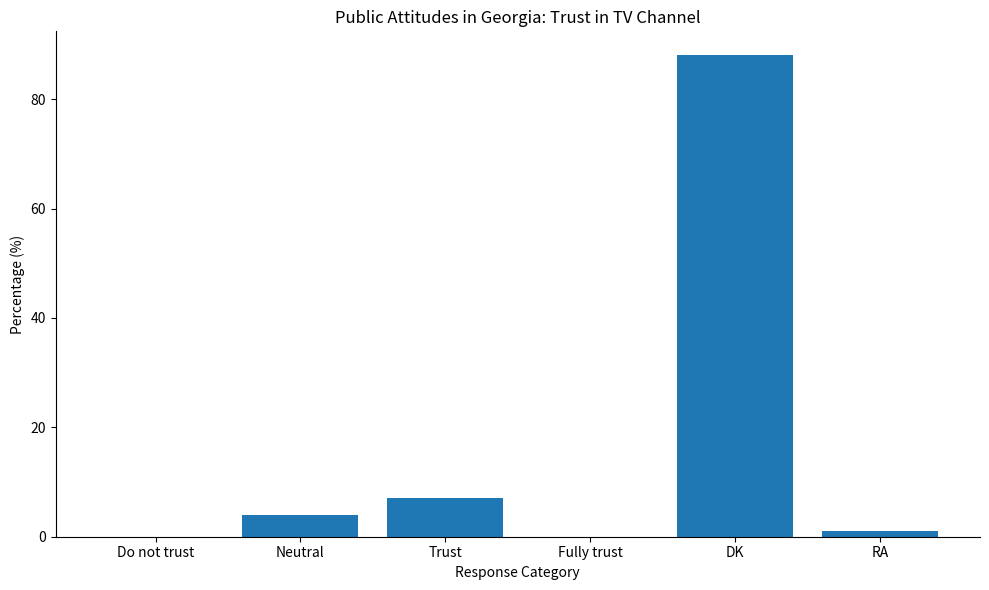

True or false: the data shows 50 at DK.

False